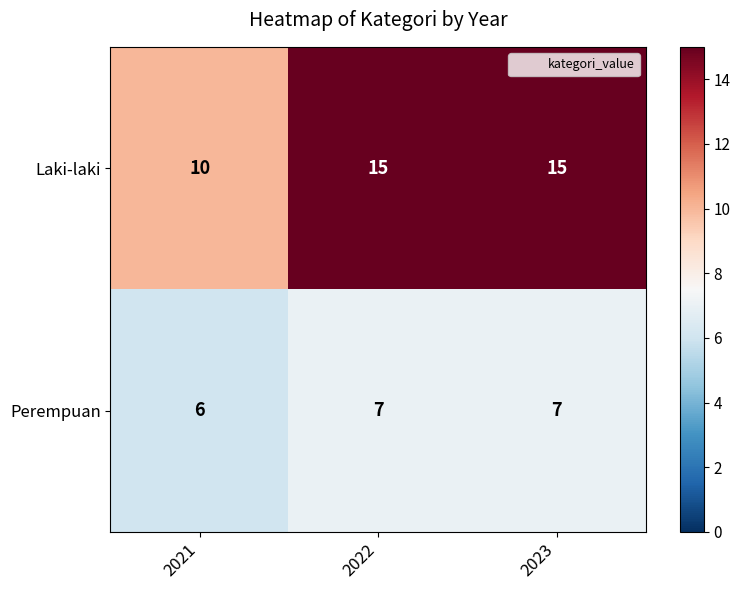

What is the maximum value shown in the chart?

15